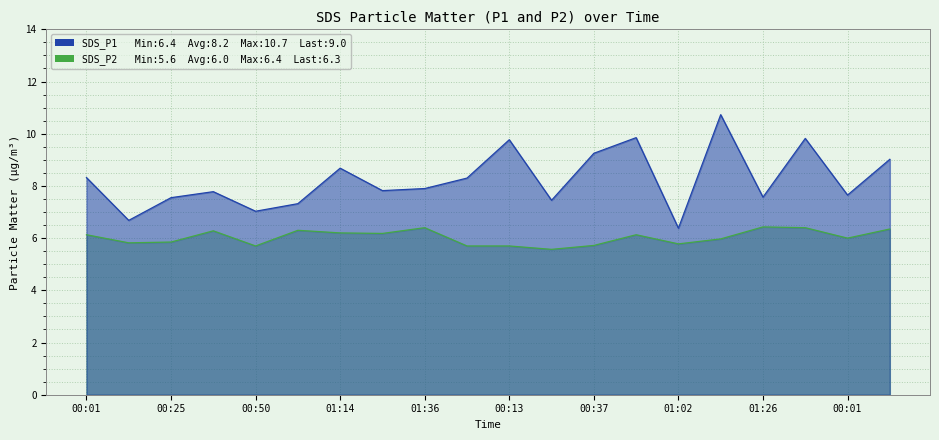

What are all the series names shown in the legend?

SDS_P1, SDS_P2